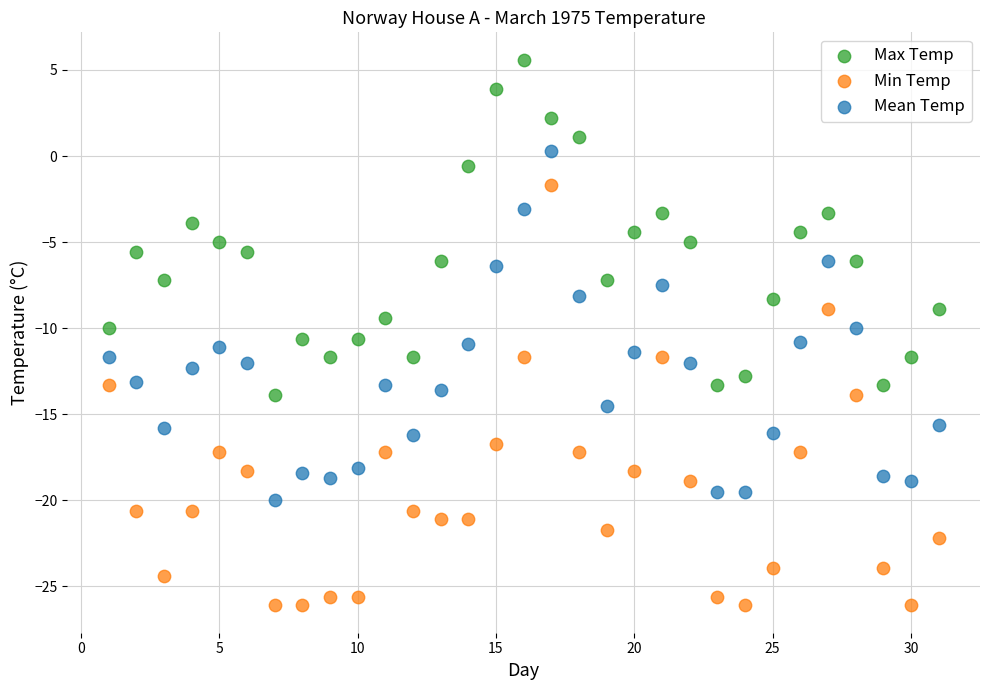

Which series contains the lowest Y value?

Min Temp